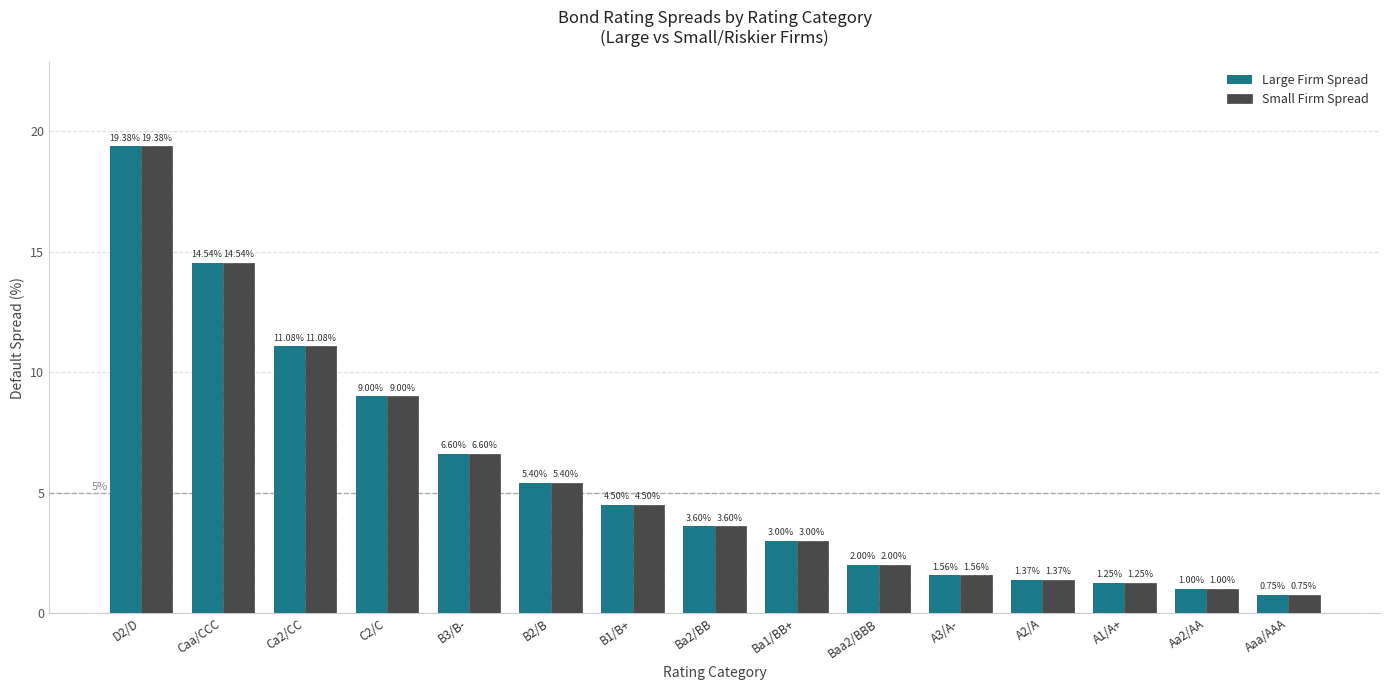

List the labels in order of Small Firm Spread value, largest first.

D2/D, Caa/CCC, Ca2/CC, C2/C, B3/B-, B2/B, B1/B+, Ba2/BB, Ba1/BB+, Baa2/BBB, A3/A-, A2/A, A1/A+, Aa2/AA, Aaa/AAA